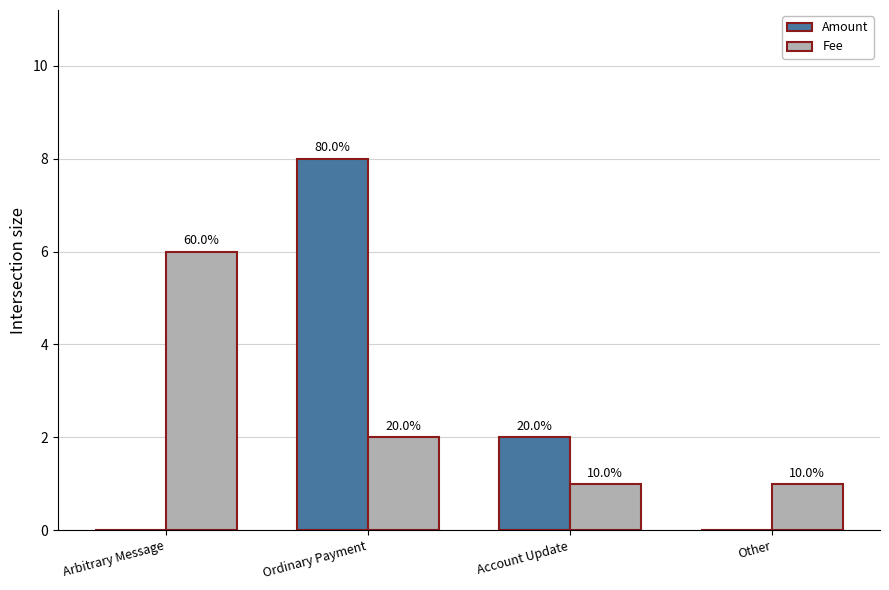

Are the bars grouped side by side (vs. stacked)?

Yes